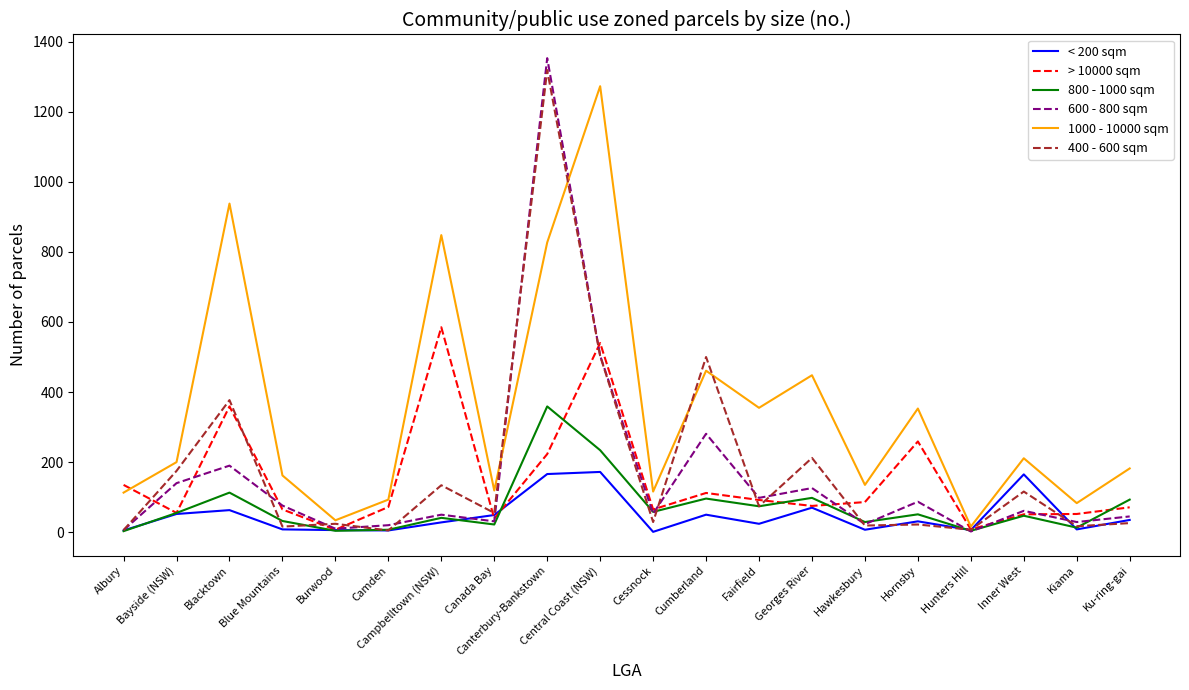

Which series changed the most between Bayside (NSW) and Cumberland?

400 - 600 sqm